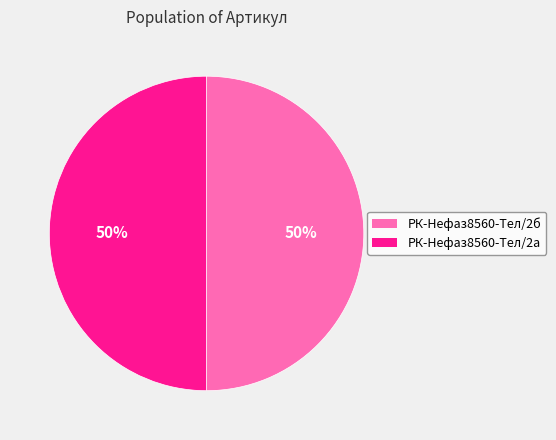

To the nearest percent, what is the average slice percentage?

50%